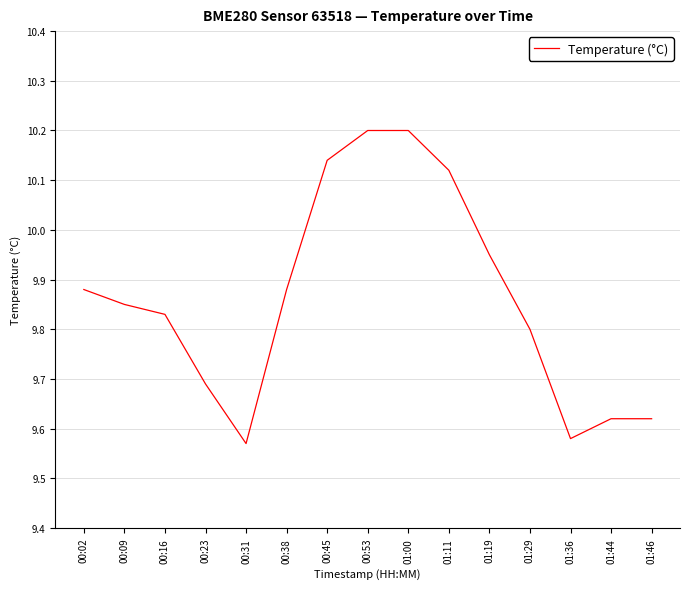

At which category does the data reach its first local valley?

00:31